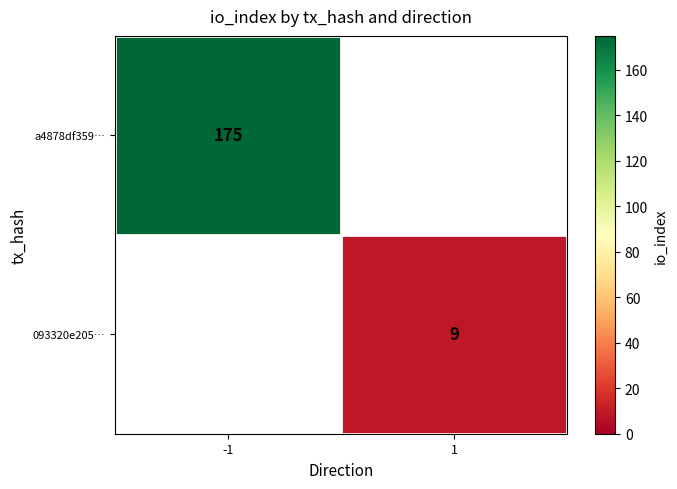

The value of 093320e205… at 1 is 15.6. True or false?

False